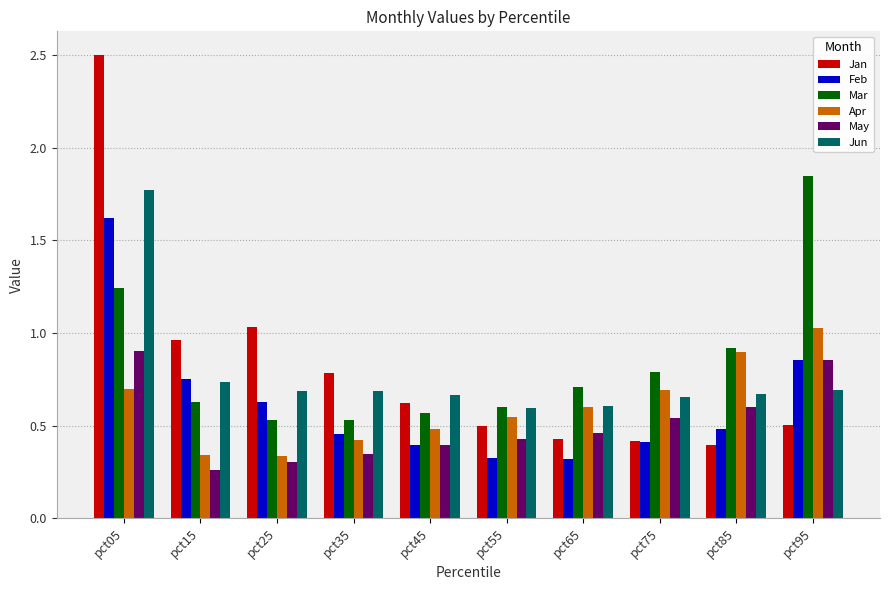

Does the chart contain any negative values?

No